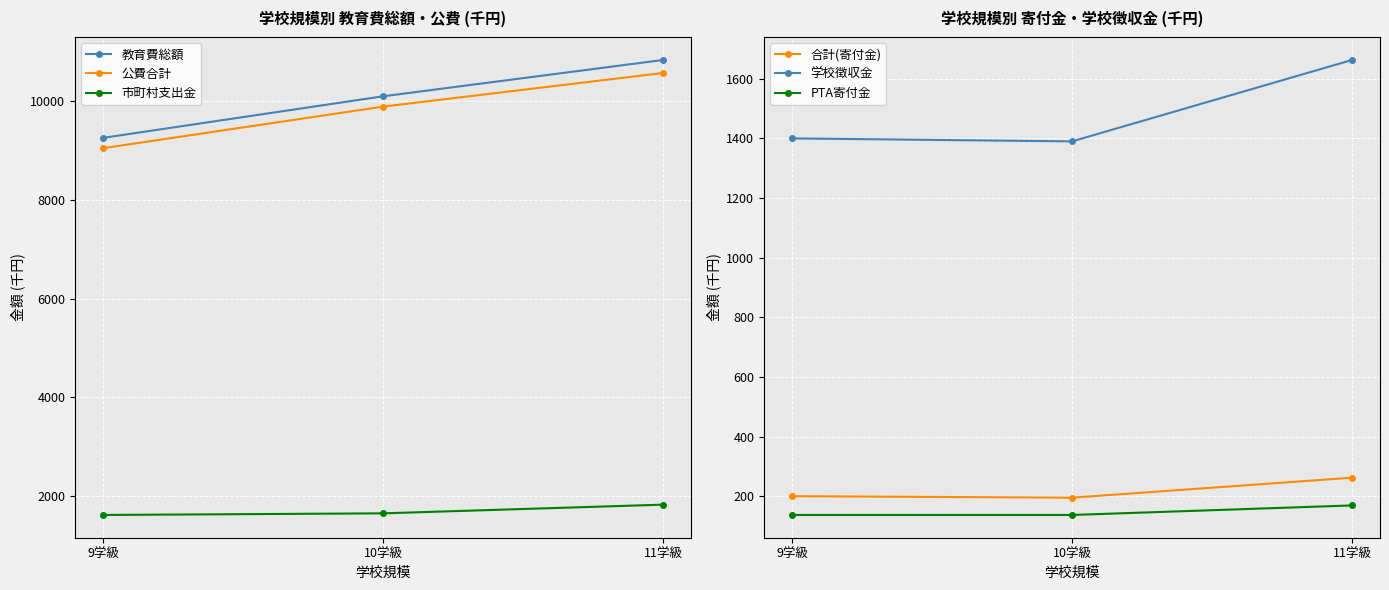

At which label does 公費合計 first exceed 9888?

11学級